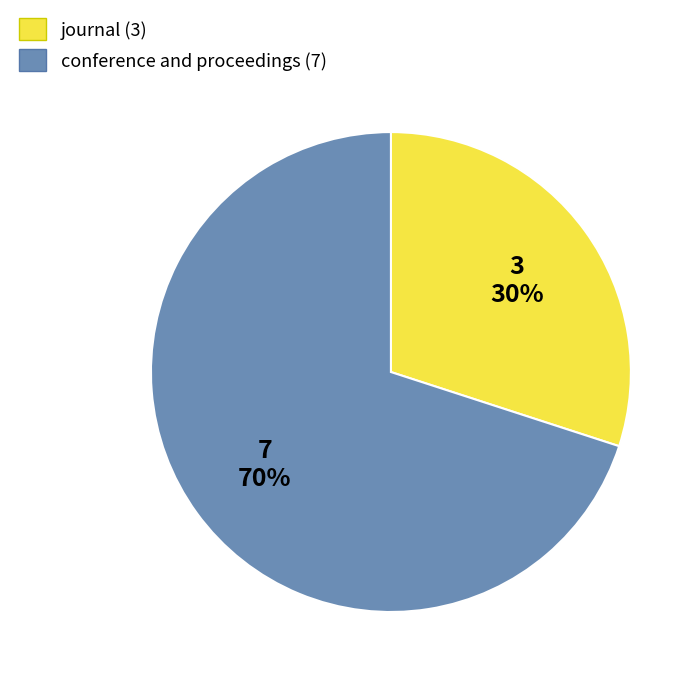

What is the ratio of the value at conference and proceedings to the value at journal?

2.3